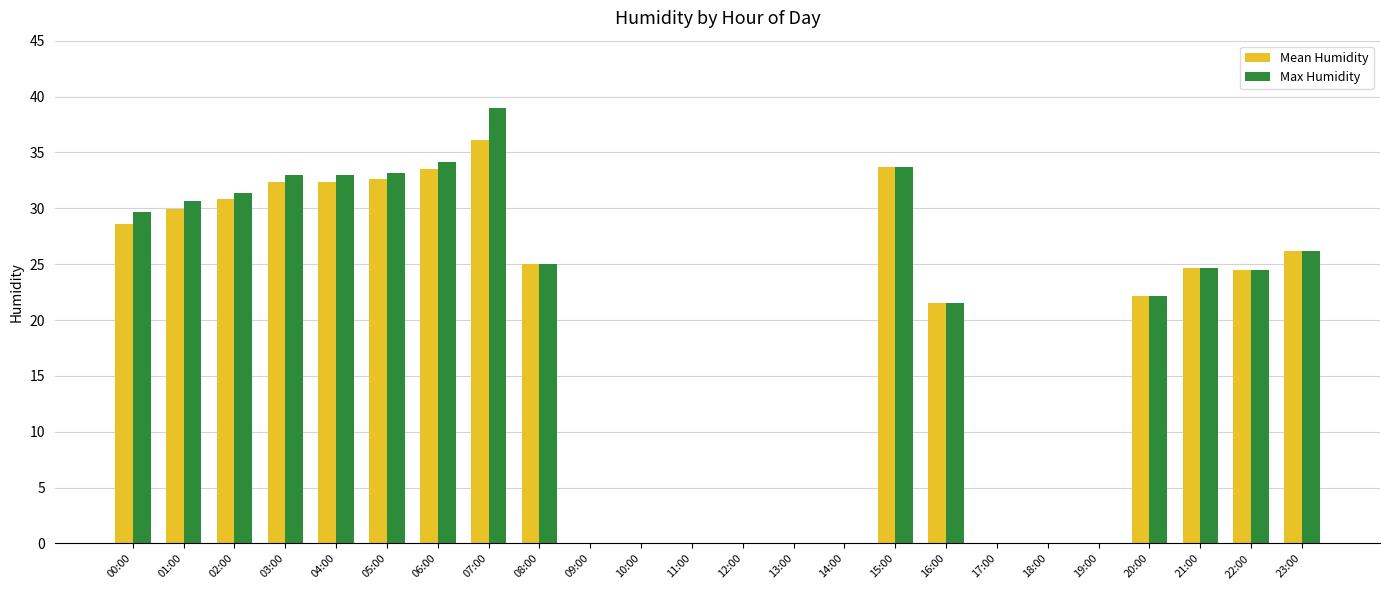

How many series are shown in this chart?

2